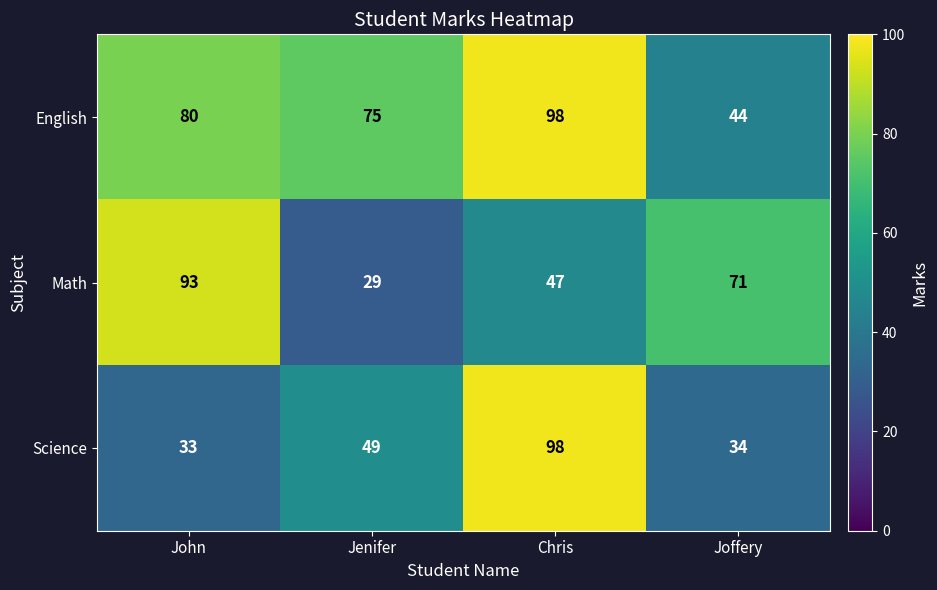

Rank the series by their average value, from highest to lowest.

English, Math, Science